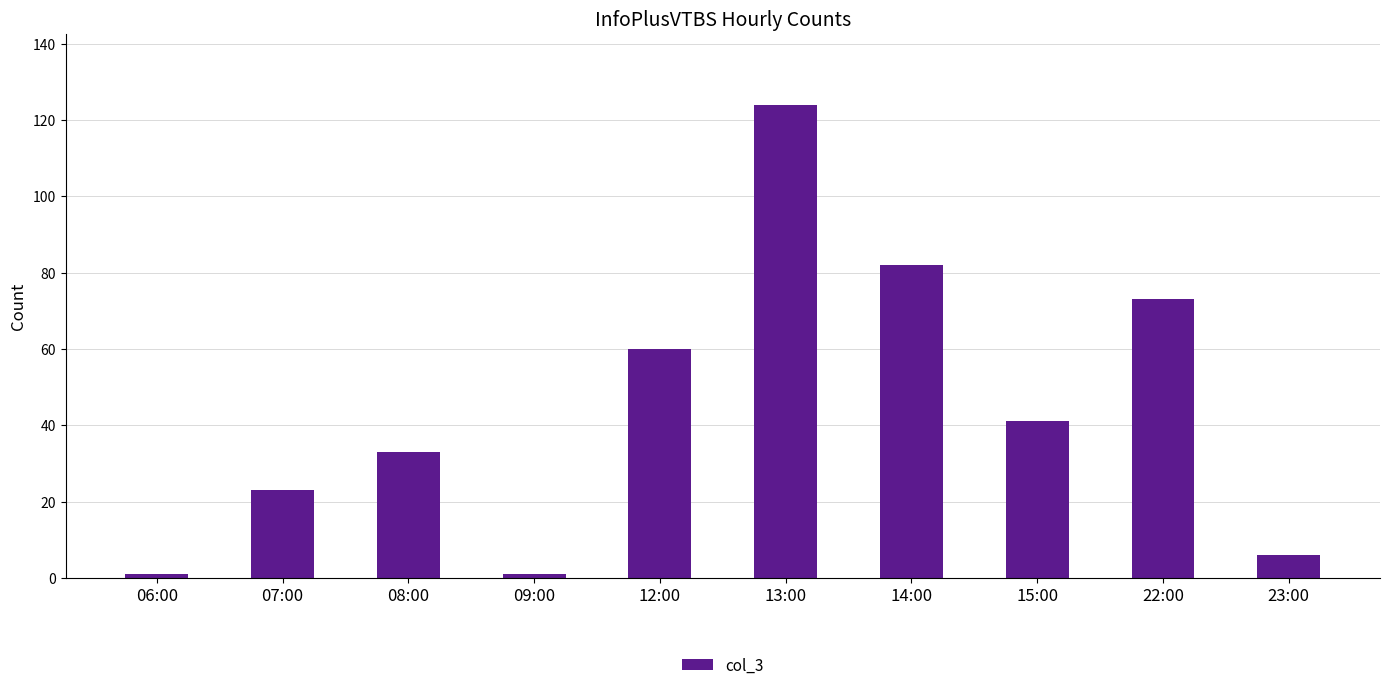

How many values are below 41?

5